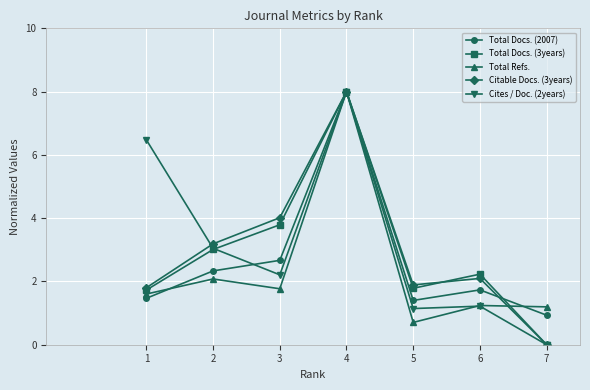

What is the approximate value of Citable Docs. (3years) at 3?

4.0